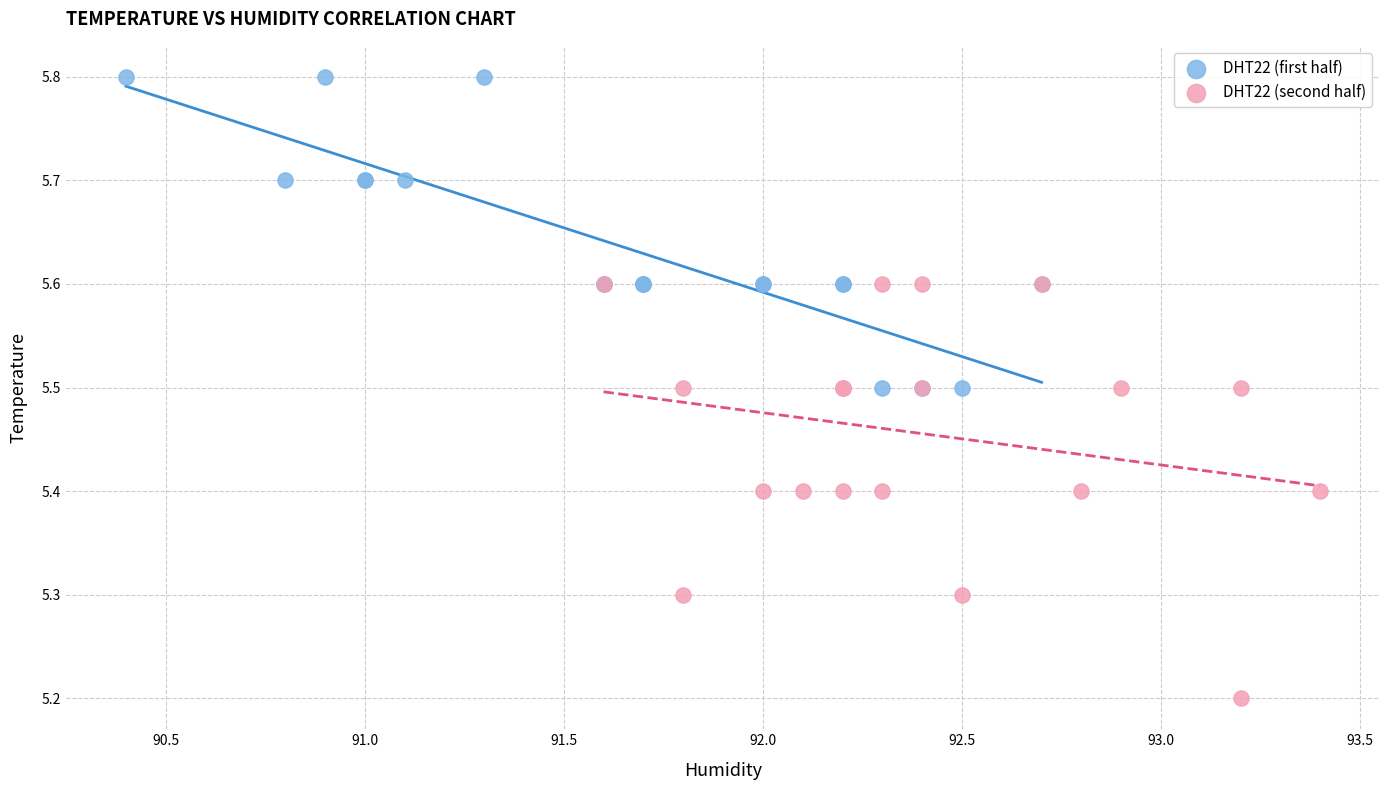

Which series has the largest Y range (max minus min)?

DHT22 (second half)